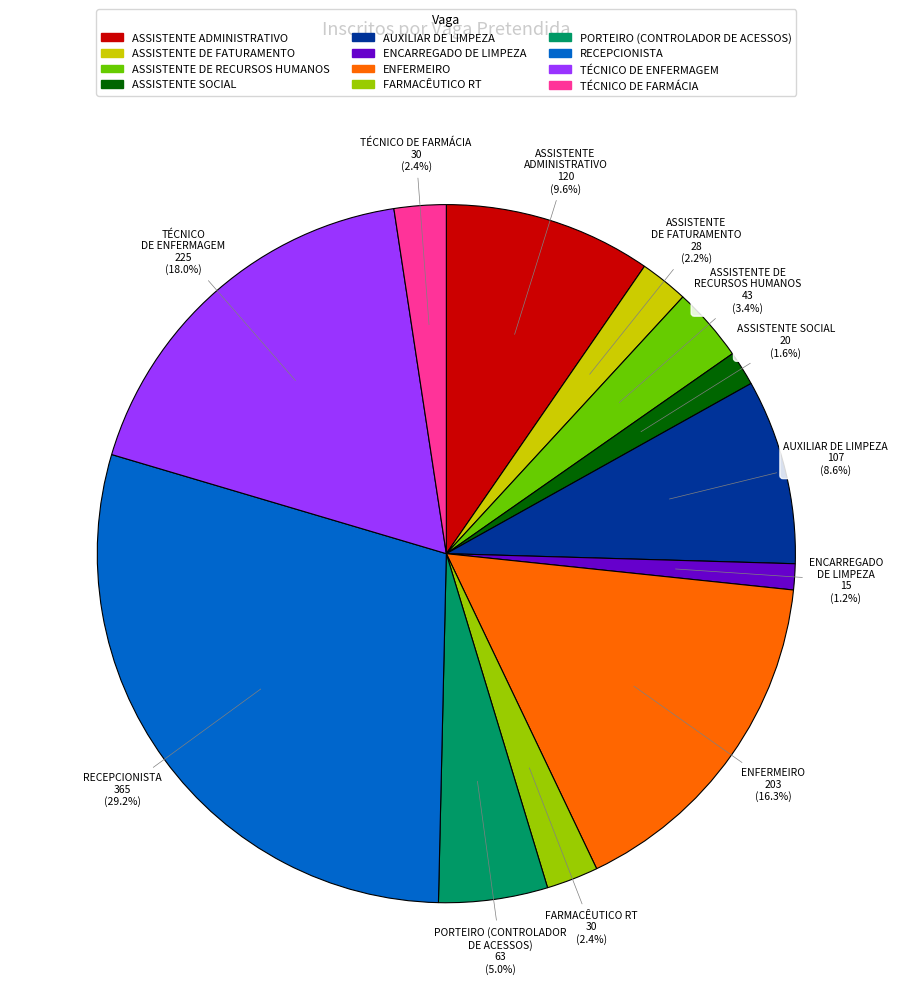

Count the number of slices in the pie.

12